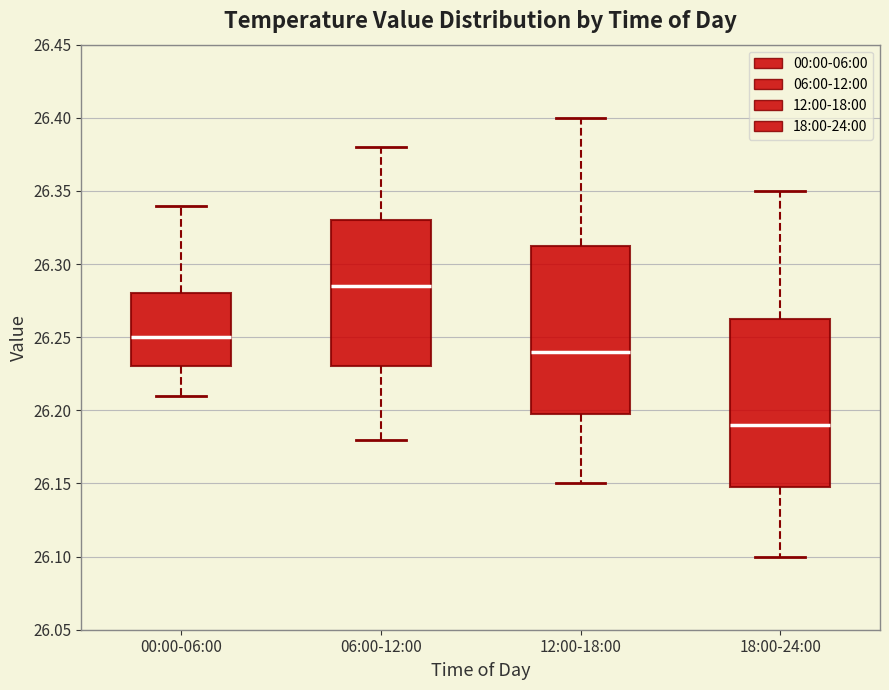

Reading left to right, read every box against the y-axis: the position of its median line, the range the box covers, and the ends of its whiskers. The values are not printed on the chart, so give them approximately, as read against the axis.

00:00-06:00: median 26.250, box 26.230 to 26.280, whiskers 26.210 to 26.340
06:00-12:00: median 26.285, box 26.230 to 26.330, whiskers 26.180 to 26.380
12:00-18:00: median 26.240, box 26.200 to 26.315, whiskers 26.150 to 26.400
18:00-24:00: median 26.190, box 26.150 to 26.265, whiskers 26.100 to 26.350